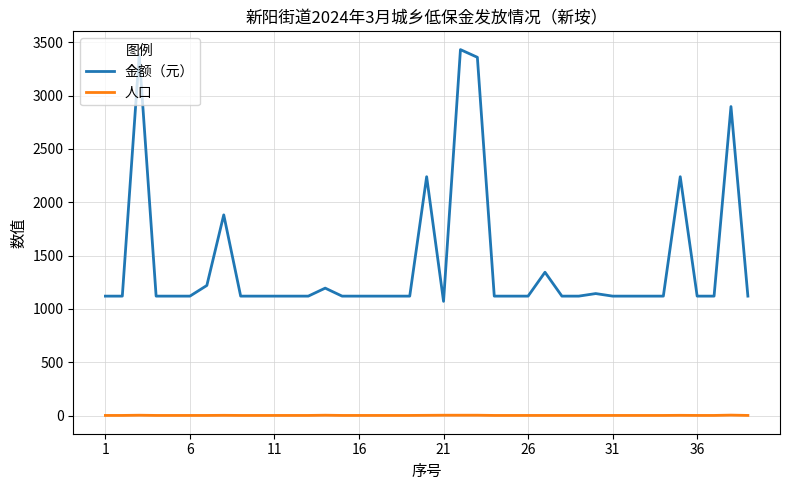

At how many categories does at least one series exceed 1563?

7